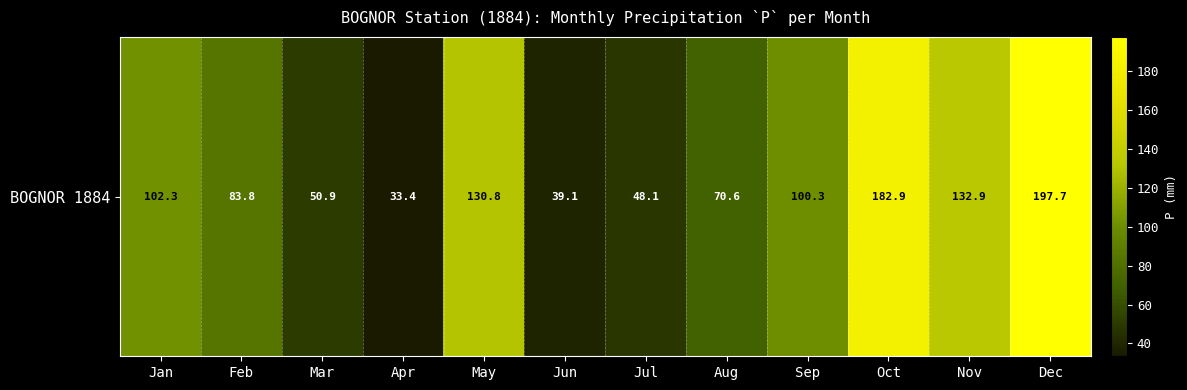

What is the difference between the maximum and minimum values?

164.3